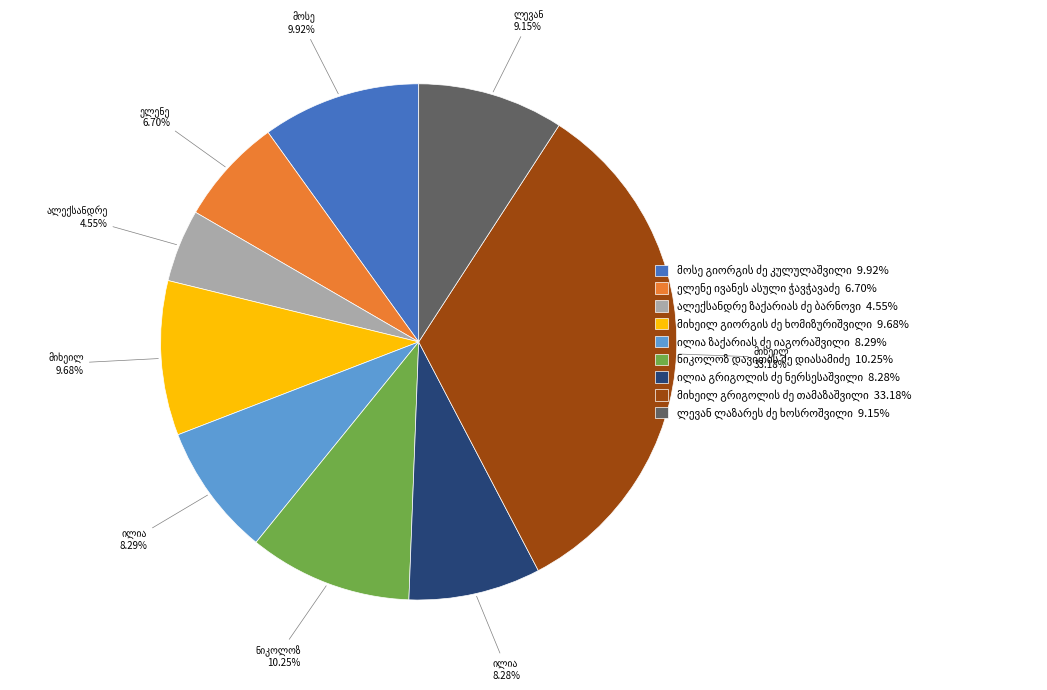

Is there any slice that represents more than half of the pie?

No